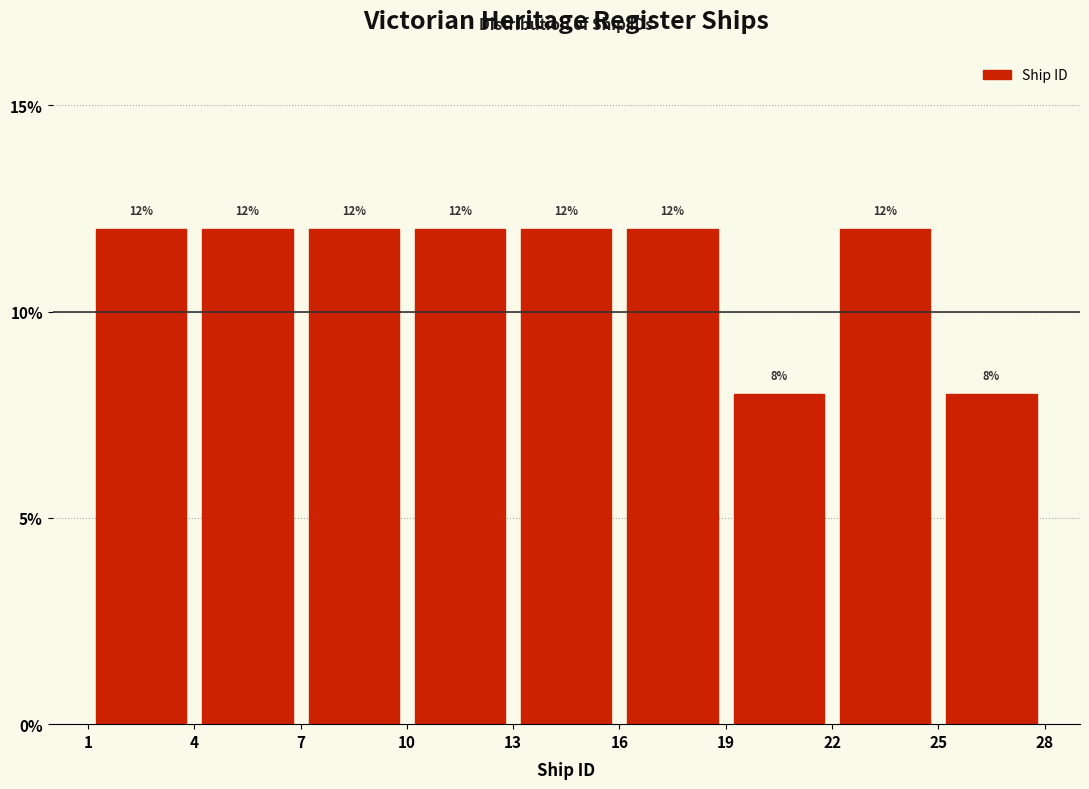

Reading left to right, list every bar in this chart as the range it spans on the x-axis followed by its height.

1 to 4: 12
4 to 7: 12
7 to 10: 12
10 to 13: 12
13 to 16: 12
16 to 19: 12
19 to 22: 8
22 to 25: 12
25 to 28: 8